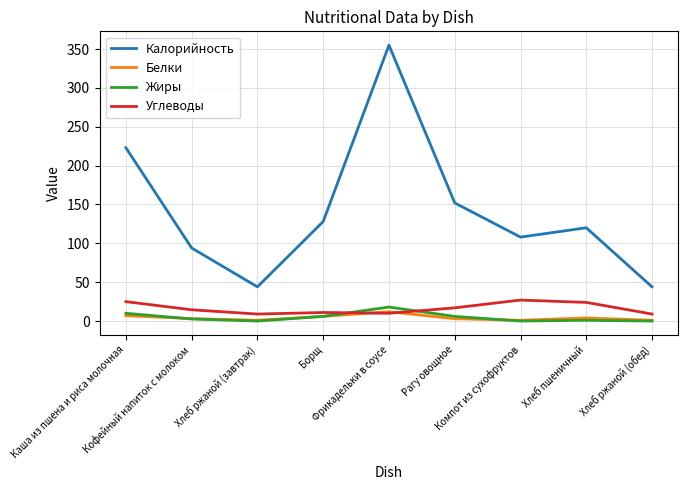

At which label does Белки first exceed 3?

Каша из пшена и риса молочная